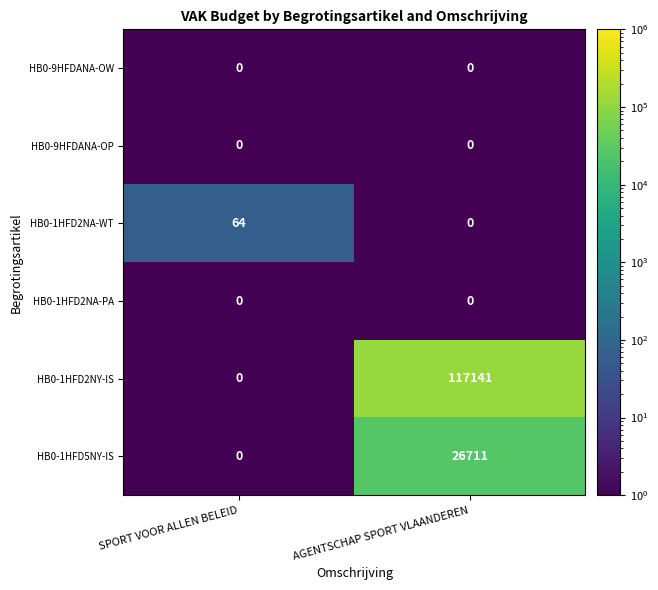

What is the difference between the highest and lowest values at SPORT VOOR ALLEN BELEID?

64